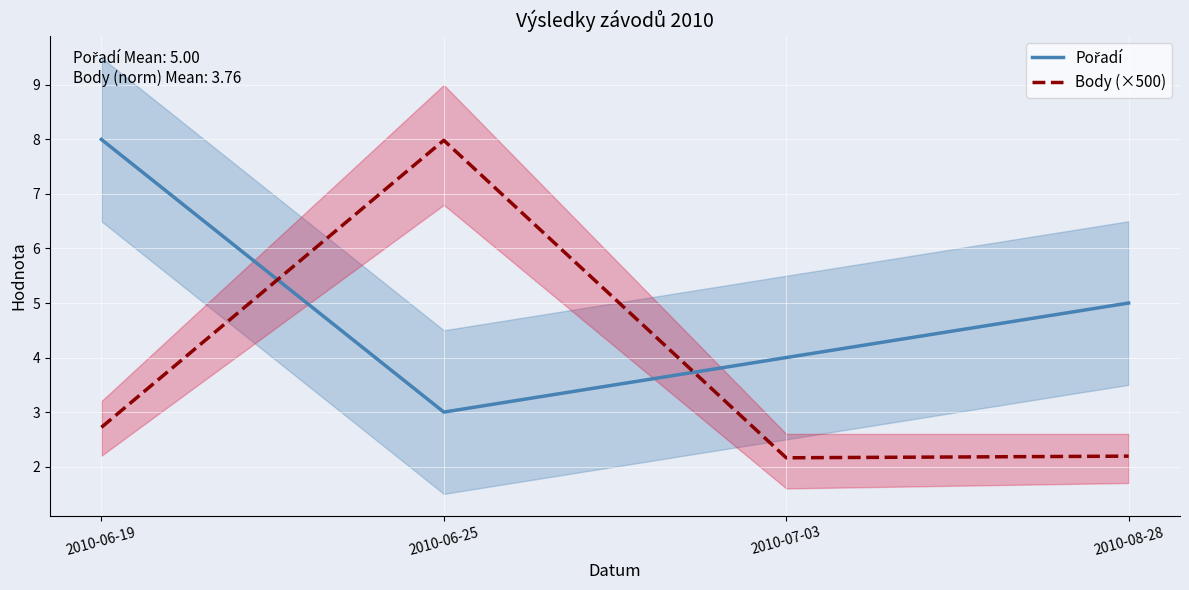

Between 2010-06-25 and 2010-06-19, which is larger?

2010-06-19